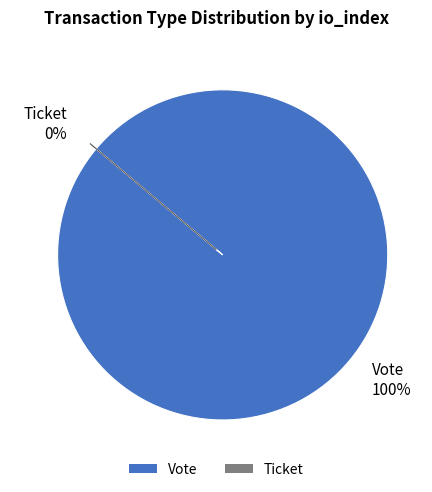

Which has a higher value, Vote or Ticket?

Vote